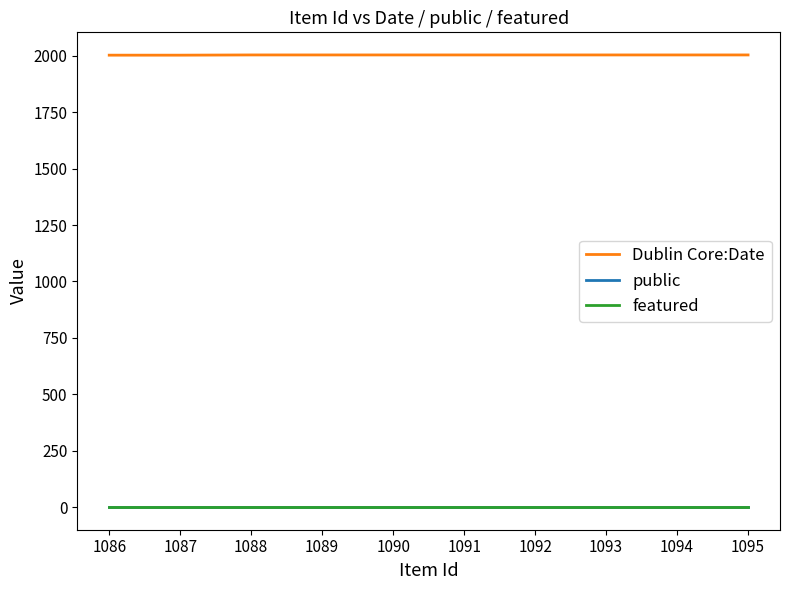

Which series has the largest range (max minus min)?

Dublin Core:Date